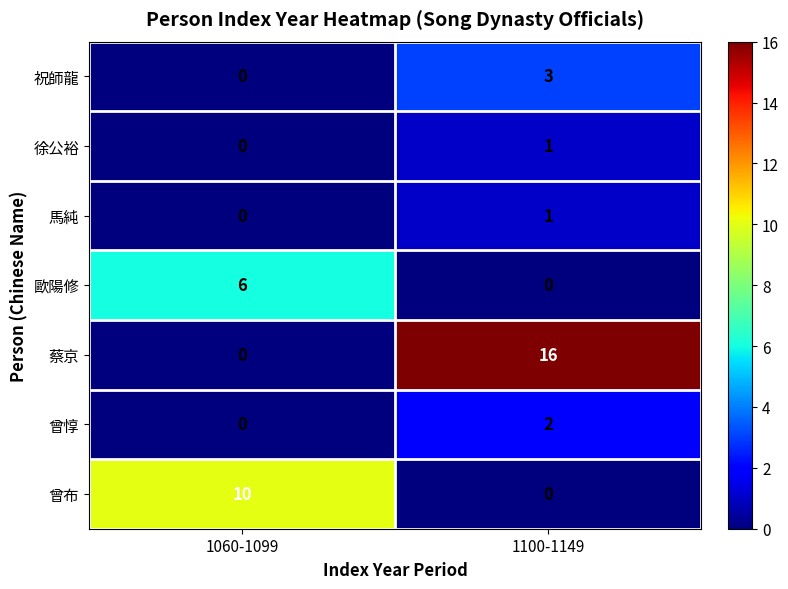

Reading left to right, list all the values displayed in this chart.

祝師龍: 0	3
徐公裕: 0	1
馬純: 0	1
歐陽修: 6	0
蔡京: 0	16
曾惇: 0	2
曾布: 10	0